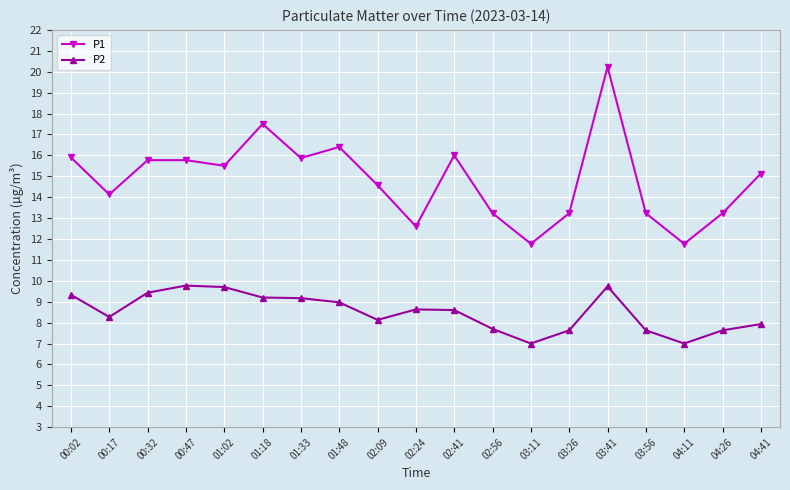

Is this an area chart (filled region under the line)?

No